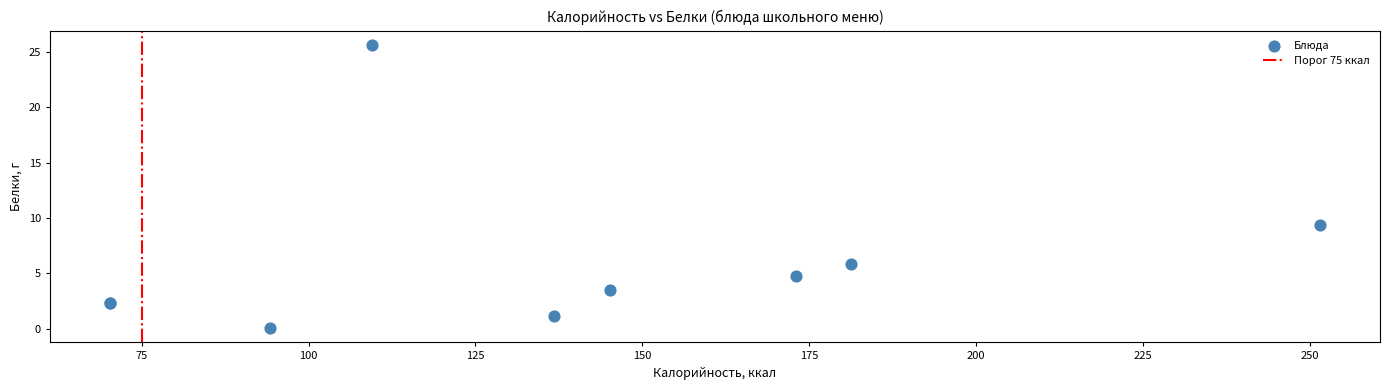

What Y value in the scatter plot is closest to 12?

9.3